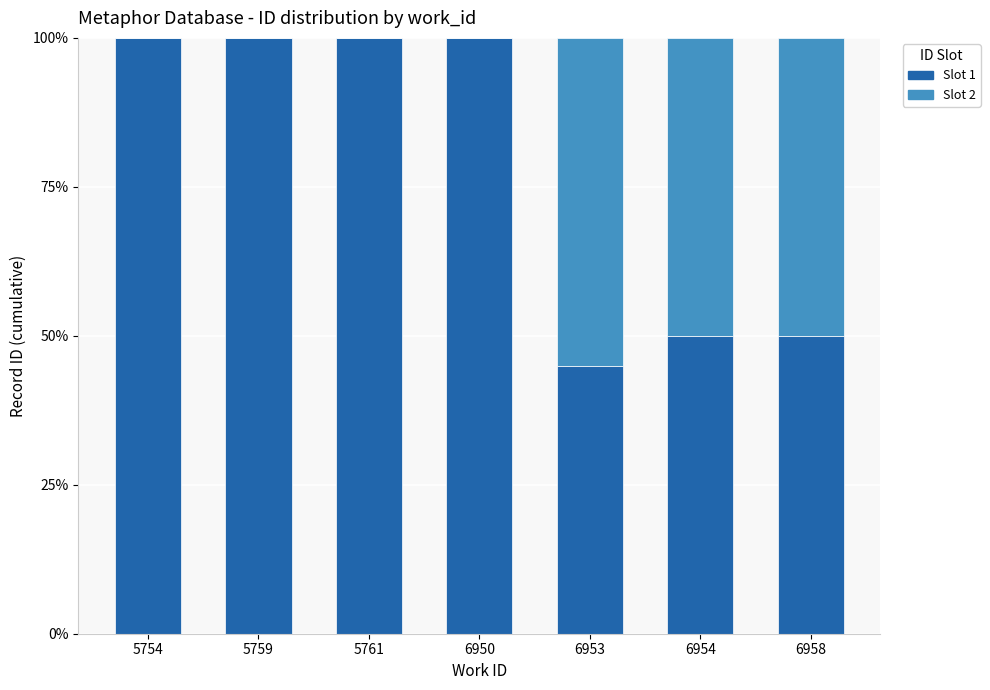

What is the total value across all series at 5754?

100.0